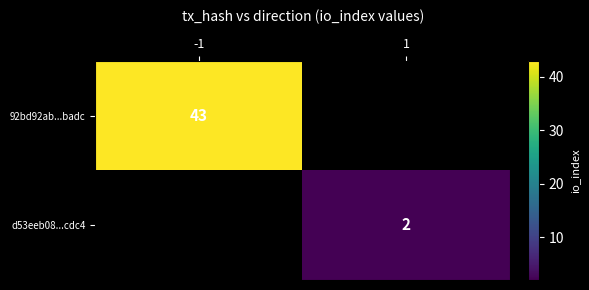

At how many categories does at least one series exceed 21?

1